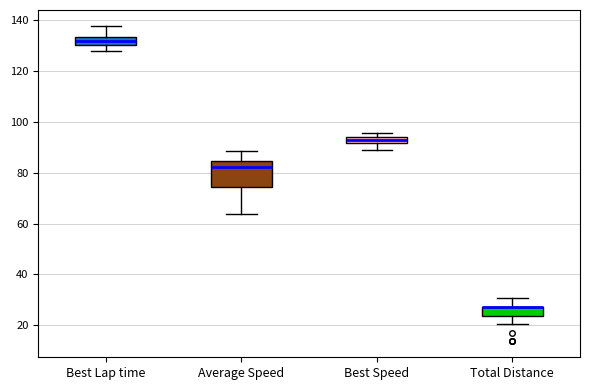

Where does the lower whisker of the box for Best Speed end on the y-axis? The values are not printed on the chart, so give them approximately, as read against the axis.

88